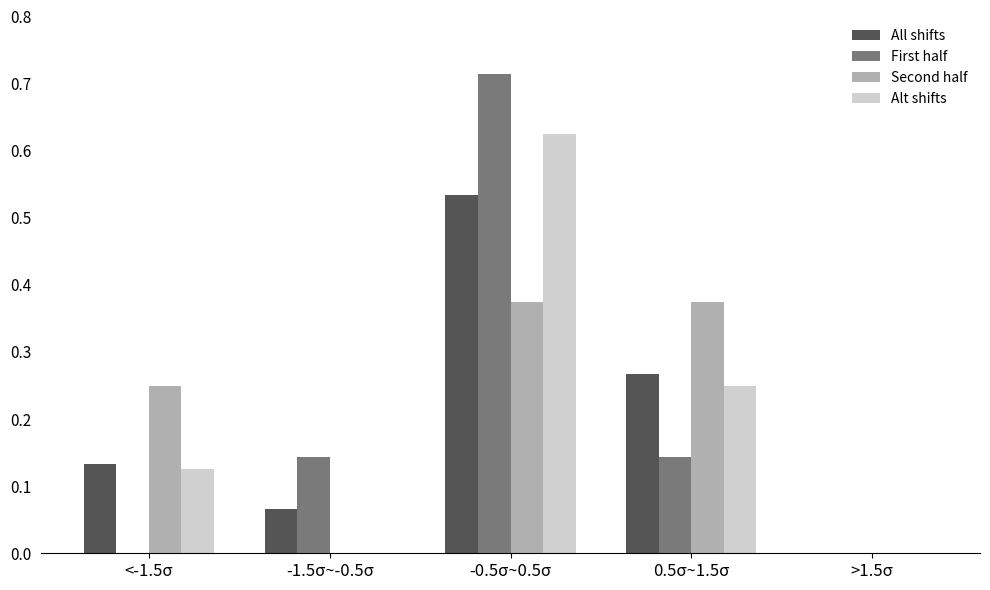

Which label corresponds to the largest value in the chart?

-0.5σ~0.5σ